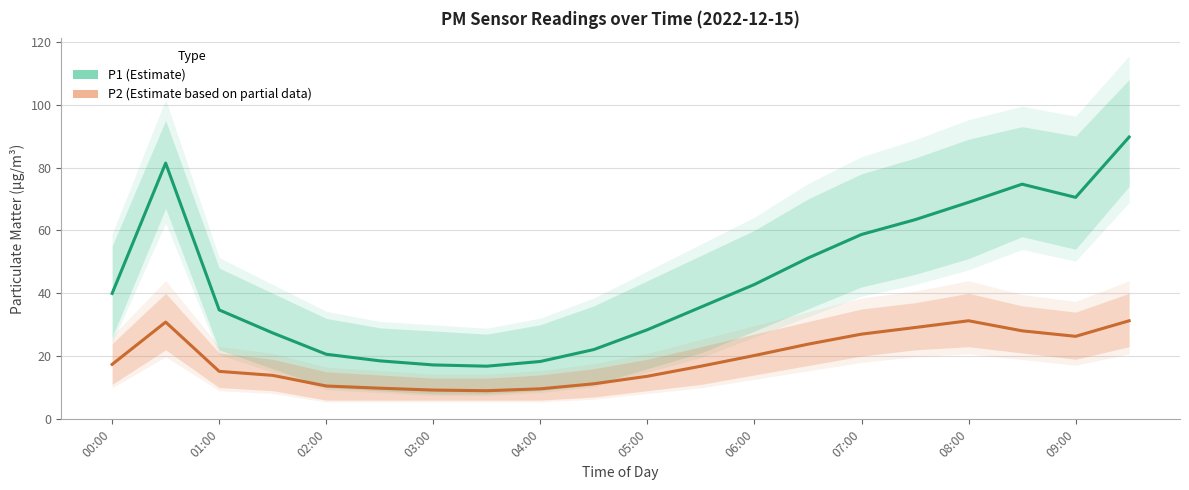

What value does the P2 (Estimate based on partial data) series have at 15?

29.1